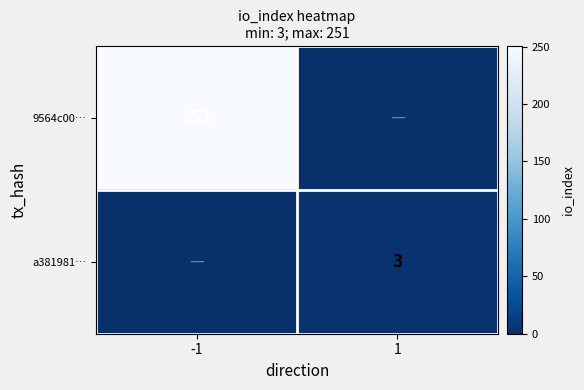

The 9564c00… series shows 251 at -1. True or false?

True